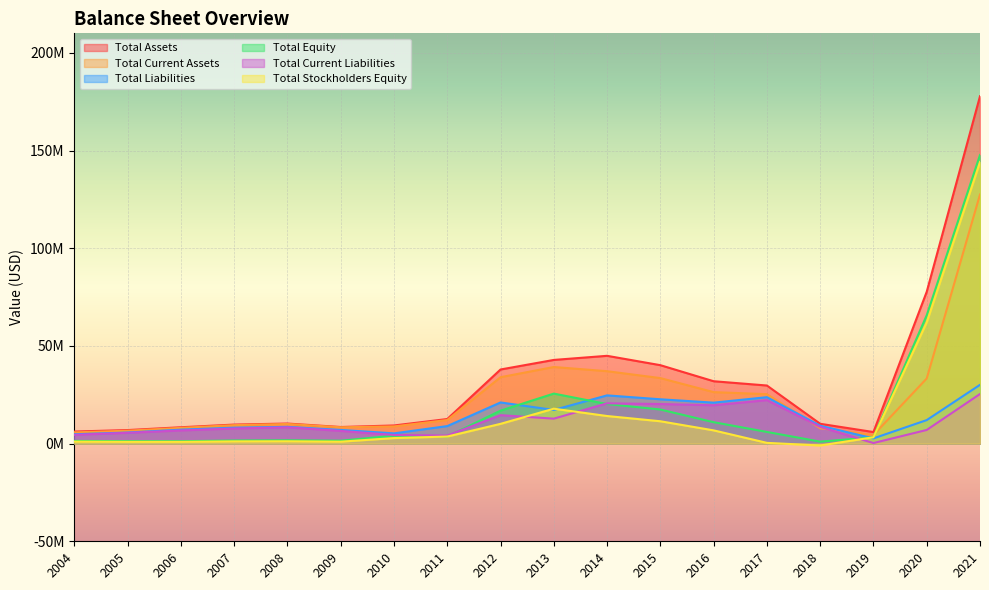

The value of Total Assets at 2012 is 37931000. True or false?

True